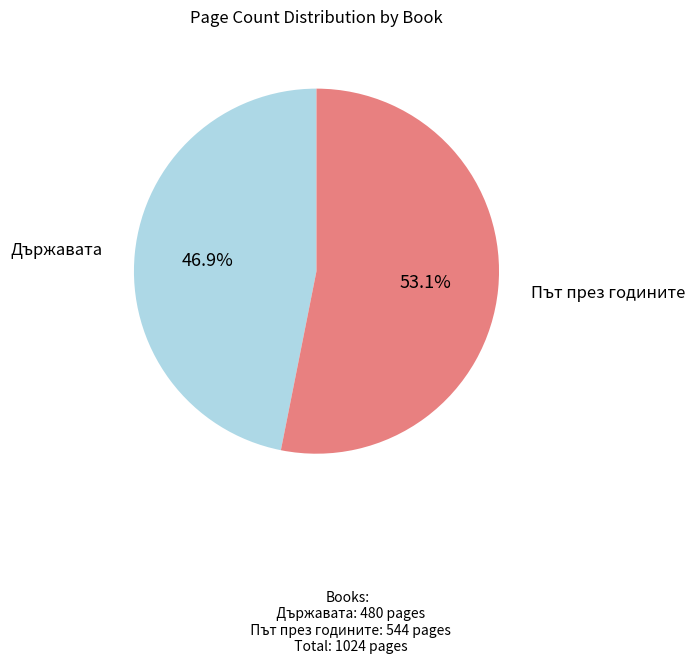

Is there any slice that represents more than half of the pie?

Yes